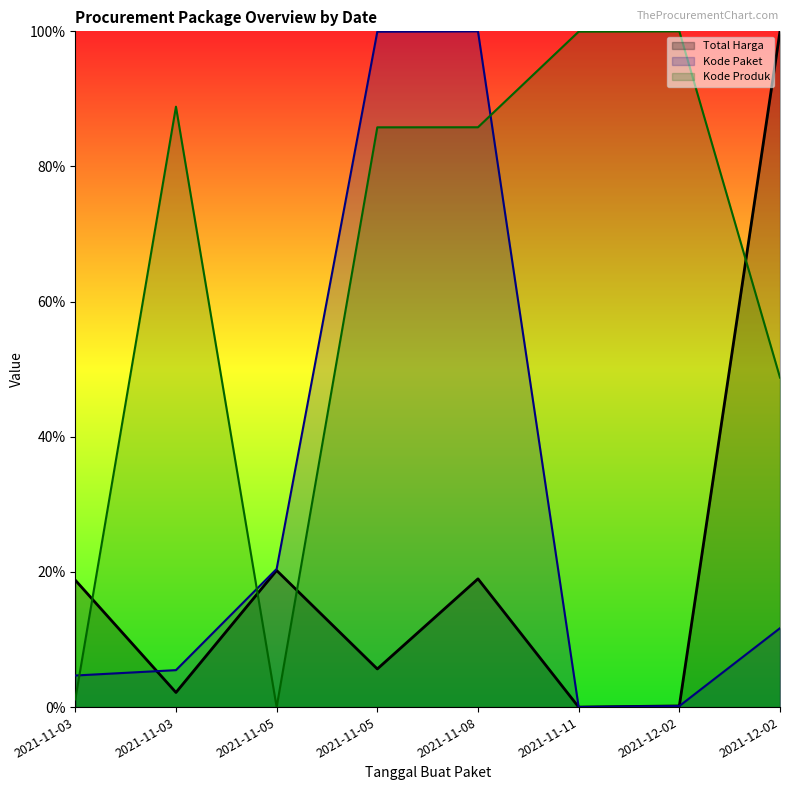

Where is Kode Produk nearest to the value 50?

2021-12-02